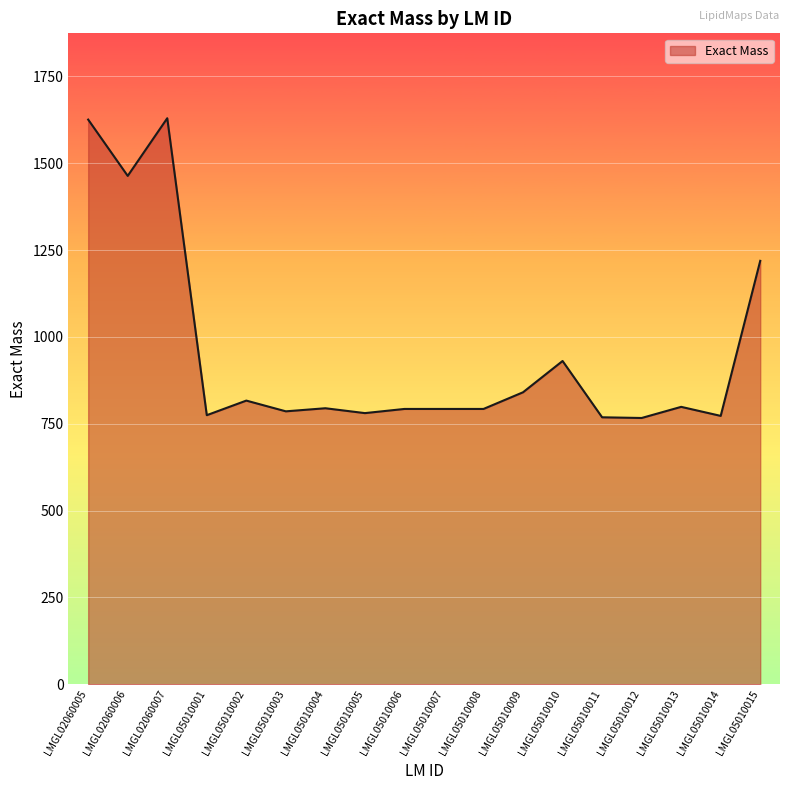

Where is the data nearest to the value 1197?

LMGL05010015